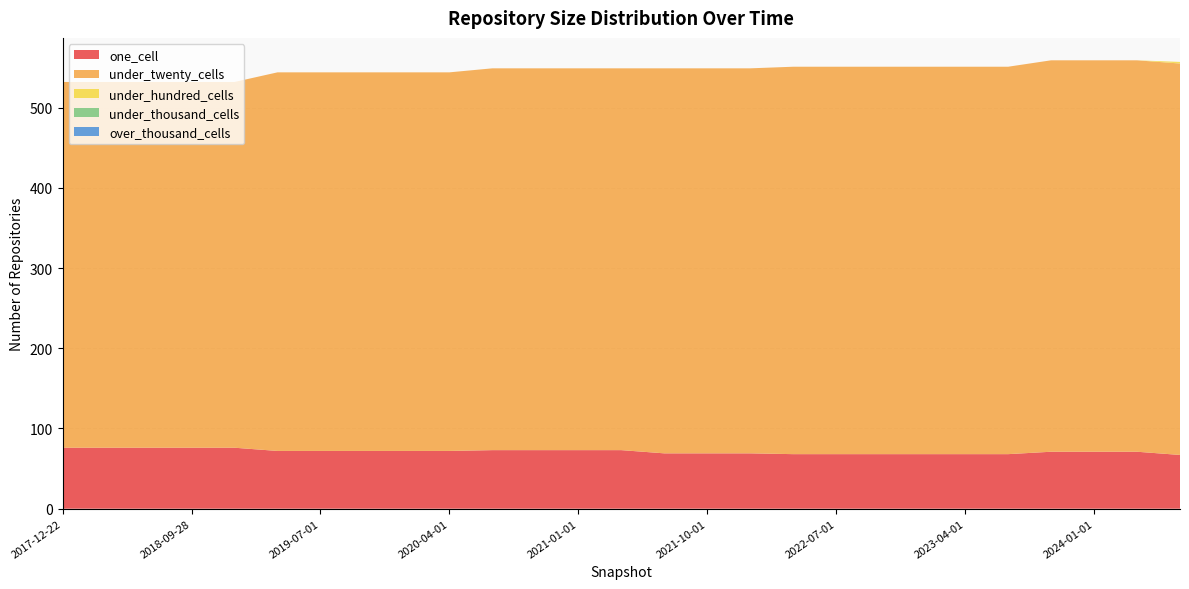

Reading right to left, extract all data points from this chart.

one_cell: 2024-07-01=67	2024-04-01=71	2024-01-01=71	2023-10-01=71	2023-07-01=68	2023-04-01=68	2023-01-01=68	2022-10-01=68	2022-07-01=68	2022-04-01=68	2022-01-01=69	2021-10-01=69	2021-07-01=69	2021-04-01=73	2021-01-01=73	2020-10-01=73	2020-07-01=73	2020-04-01=72	2020-01-01=72	2019-10-09=72	2019-07-01=72	2019-04-06=72	2019-01-01=76	2018-09-28=76	2018-07-11=76	2018-04-09=76	2017-12-22=76
under_twenty_cells: 2024-07-01=488	2024-04-01=488	2024-01-01=488	2023-10-01=488	2023-07-01=483	2023-04-01=483	2023-01-01=483	2022-10-01=483	2022-07-01=483	2022-04-01=483	2022-01-01=480	2021-10-01=480	2021-07-01=480	2021-04-01=476	2021-01-01=476	2020-10-01=476	2020-07-01=476	2020-04-01=472	2020-01-01=472	2019-10-09=472	2019-07-01=472	2019-04-06=472	2019-01-01=456	2018-09-28=456	2018-07-11=456	2018-04-09=456	2017-12-22=456
under_hundred_cells: 2024-07-01=2	2024-04-01=0	2024-01-01=0	2023-10-01=0	2023-07-01=0	2023-04-01=0	2023-01-01=0	2022-10-01=0	2022-07-01=0	2022-04-01=0	2022-01-01=0	2021-10-01=0	2021-07-01=0	2021-04-01=0	2021-01-01=0	2020-10-01=0	2020-07-01=0	2020-04-01=0	2020-01-01=0	2019-10-09=0	2019-07-01=0	2019-04-06=0	2019-01-01=0	2018-09-28=0	2018-07-11=0	2018-04-09=0	2017-12-22=0
under_thousand_cells: 2024-07-01=0	2024-04-01=0	2024-01-01=0	2023-10-01=0	2023-07-01=0	2023-04-01=0	2023-01-01=0	2022-10-01=0	2022-07-01=0	2022-04-01=0	2022-01-01=0	2021-10-01=0	2021-07-01=0	2021-04-01=0	2021-01-01=0	2020-10-01=0	2020-07-01=0	2020-04-01=0	2020-01-01=0	2019-10-09=0	2019-07-01=0	2019-04-06=0	2019-01-01=0	2018-09-28=0	2018-07-11=0	2018-04-09=0	2017-12-22=0
over_thousand_cells: 2024-07-01=0	2024-04-01=0	2024-01-01=0	2023-10-01=0	2023-07-01=0	2023-04-01=0	2023-01-01=0	2022-10-01=0	2022-07-01=0	2022-04-01=0	2022-01-01=0	2021-10-01=0	2021-07-01=0	2021-04-01=0	2021-01-01=0	2020-10-01=0	2020-07-01=0	2020-04-01=0	2020-01-01=0	2019-10-09=0	2019-07-01=0	2019-04-06=0	2019-01-01=0	2018-09-28=0	2018-07-11=0	2018-04-09=0	2017-12-22=0